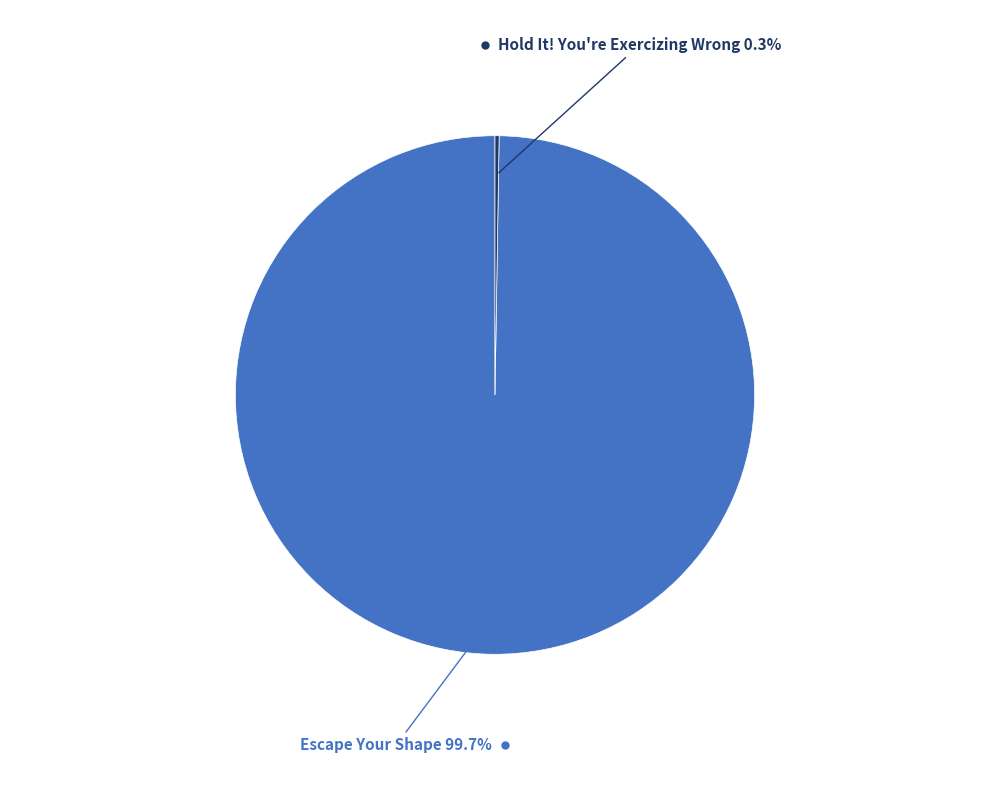

Is there any slice that represents more than half of the pie?

Yes